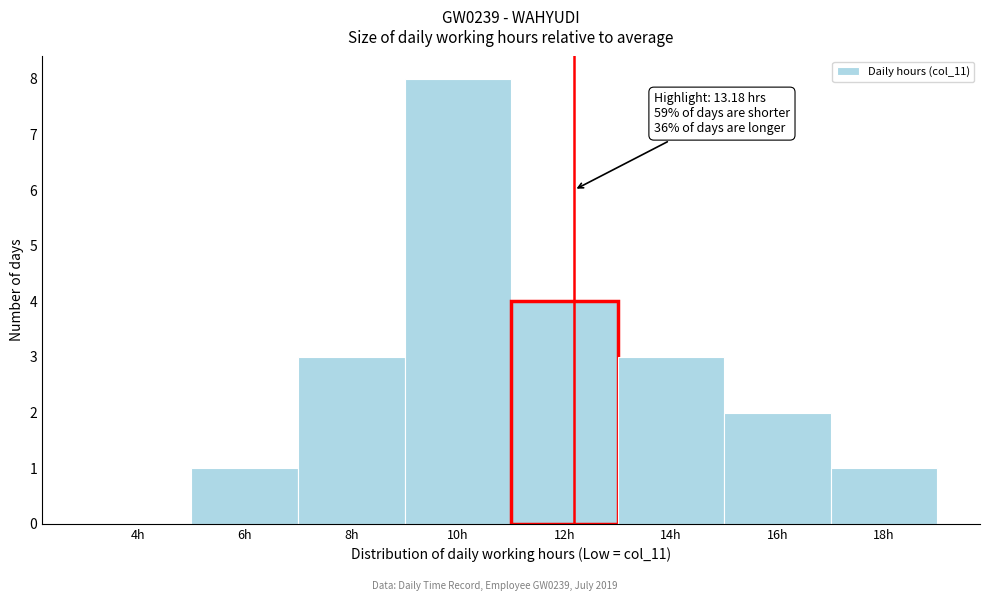

Reading left to right, what are all the values shown in this chart?

4h=0	6h=1	8h=3	10h=8	12h=4	14h=3	16h=2	18h=1